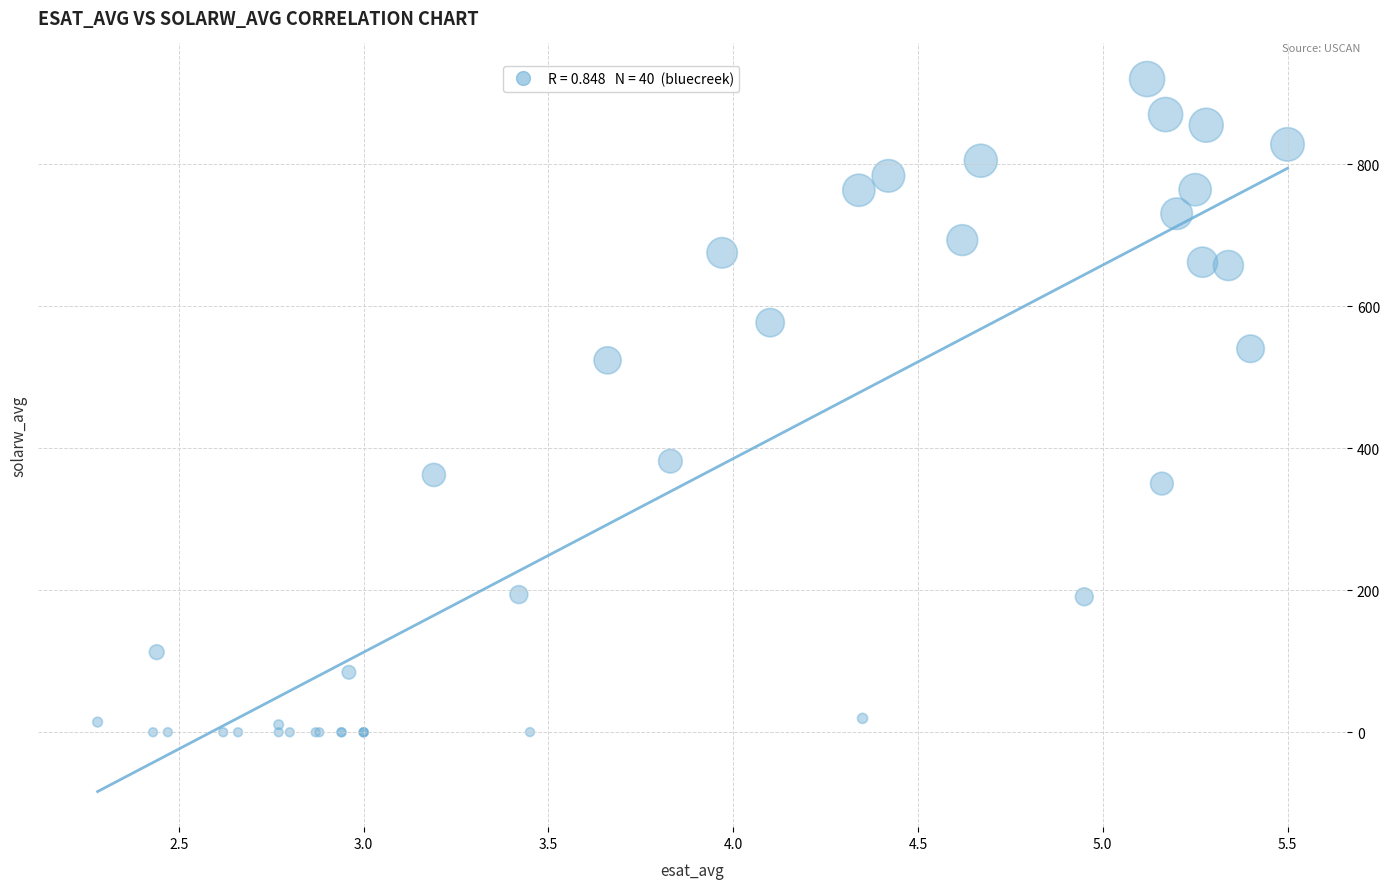

What Y value in the scatter plot is closest to 460?

523.9